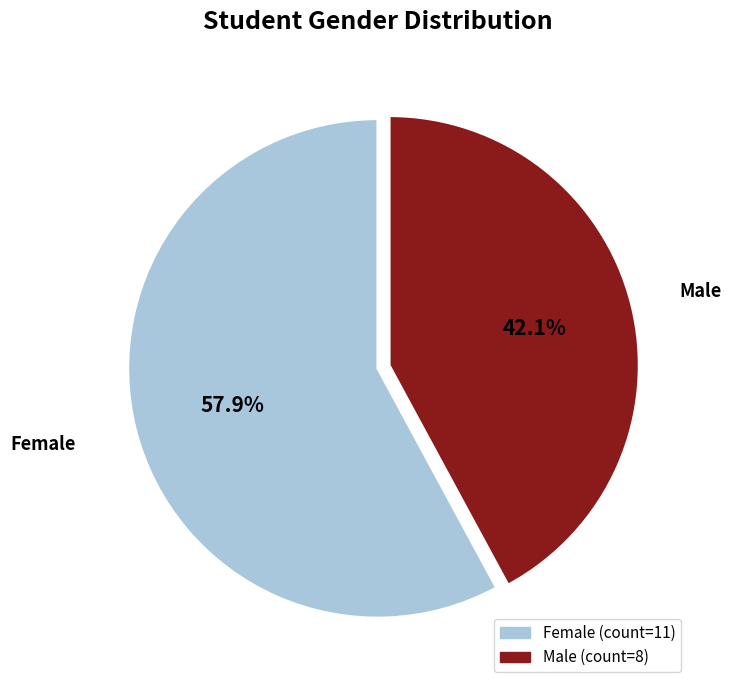

What percentage do Female and Male together represent?

100.0%